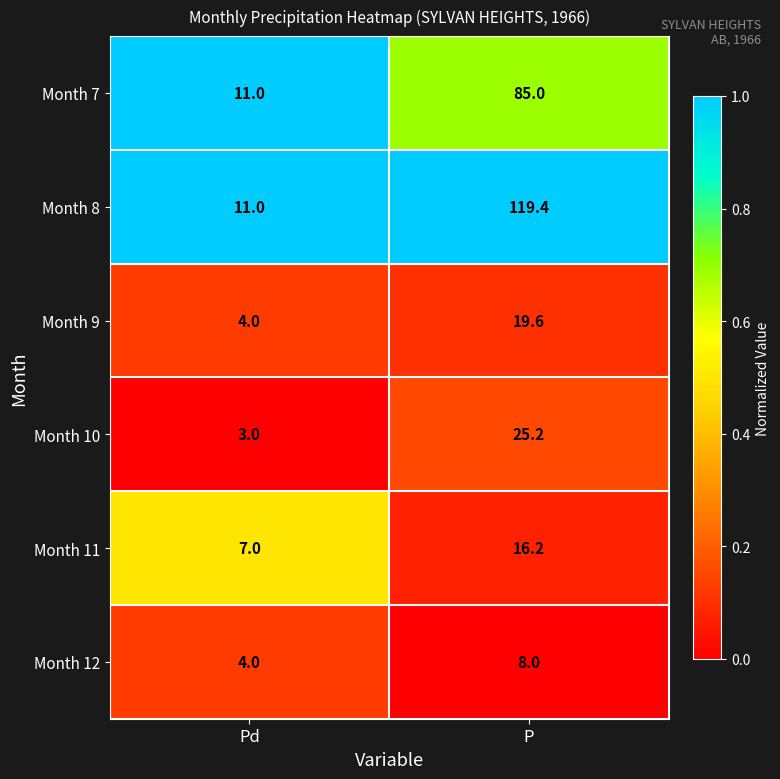

Is it true that Month 7 equals 5.8 at Pd?

False